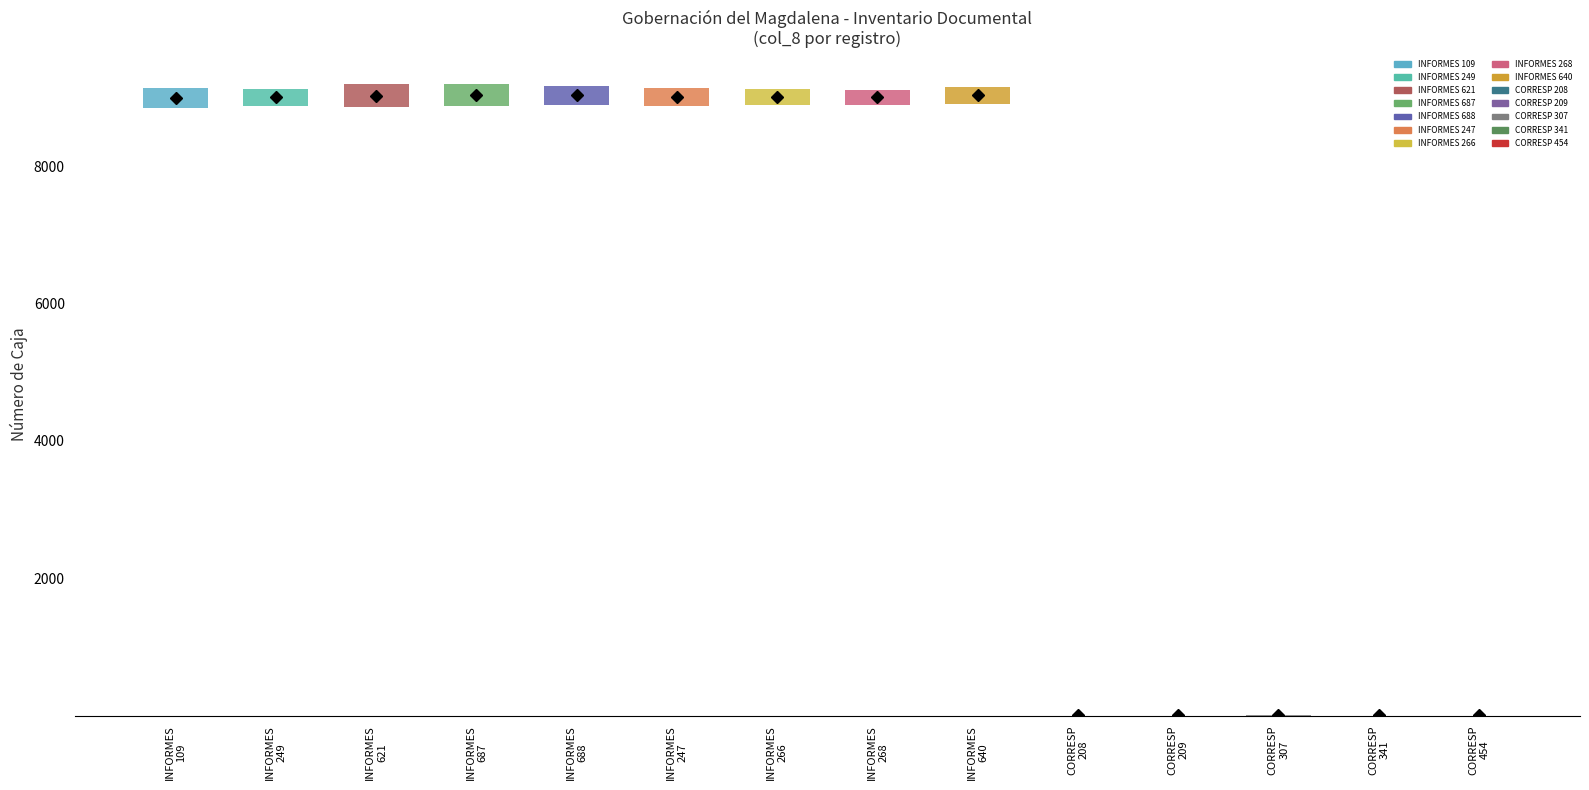

Which has a higher value, CORRESPONDENCIA-454 or INFORMES-249?

INFORMES-249